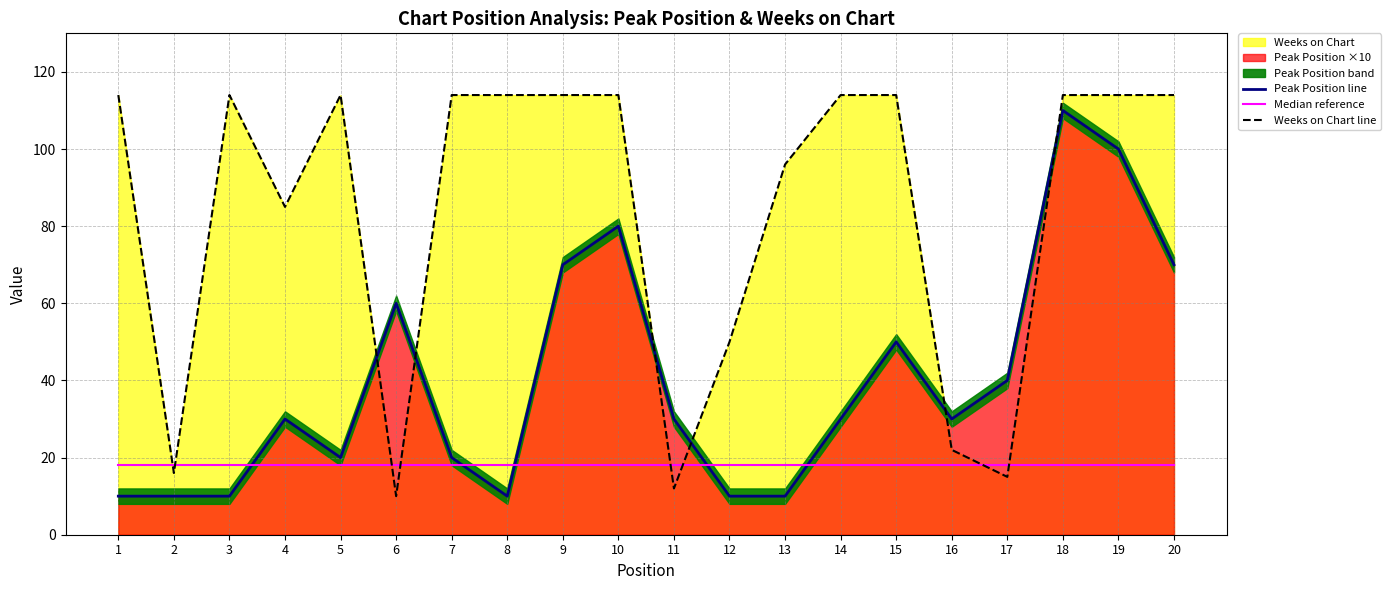

The value of Weeks on Chart line at 15 is 114. True or false?

True